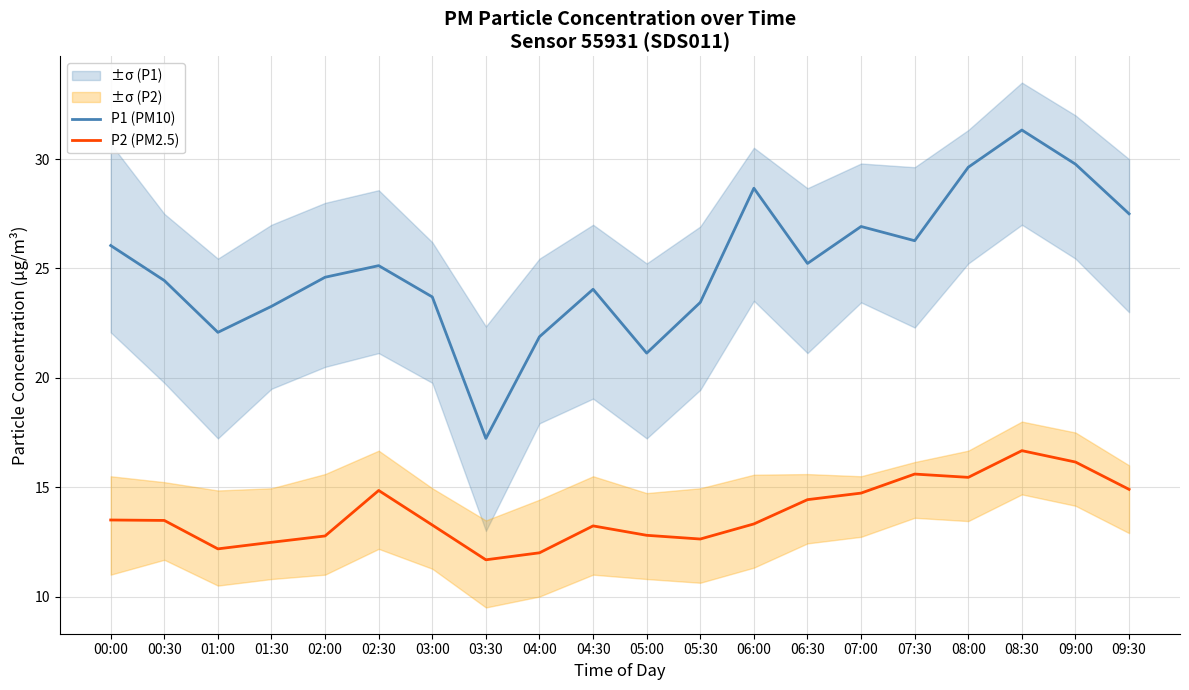

What position from the right is 08:30?

3